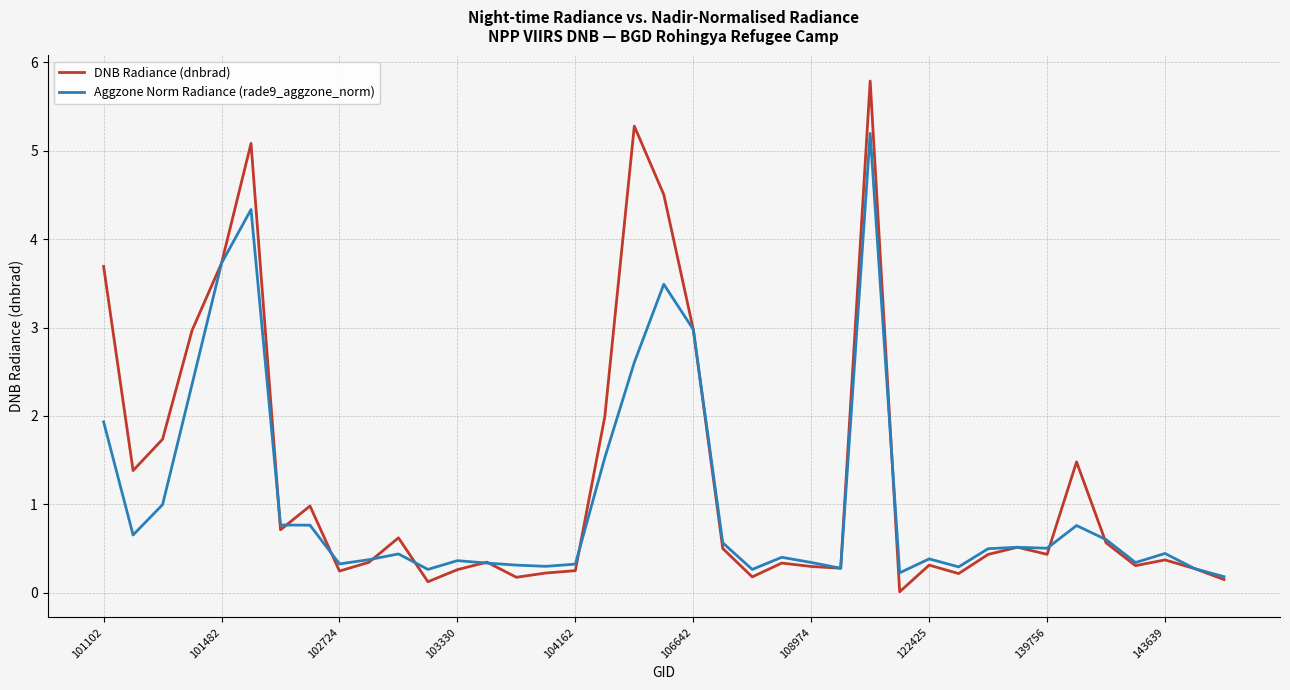

Which series has the widest spread of values?

DNB Radiance (dnbrad)